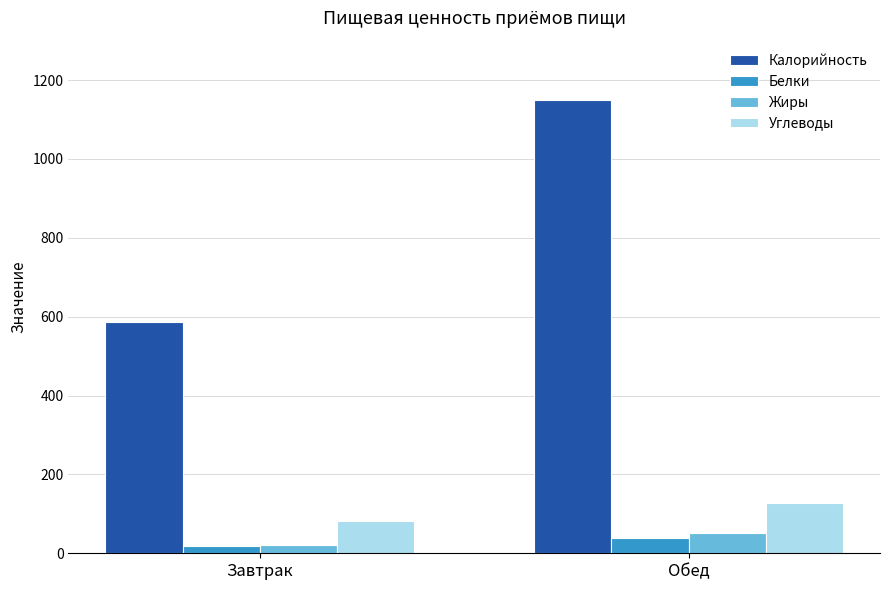

The Калорийность series shows 491 at Обед. True or false?

False